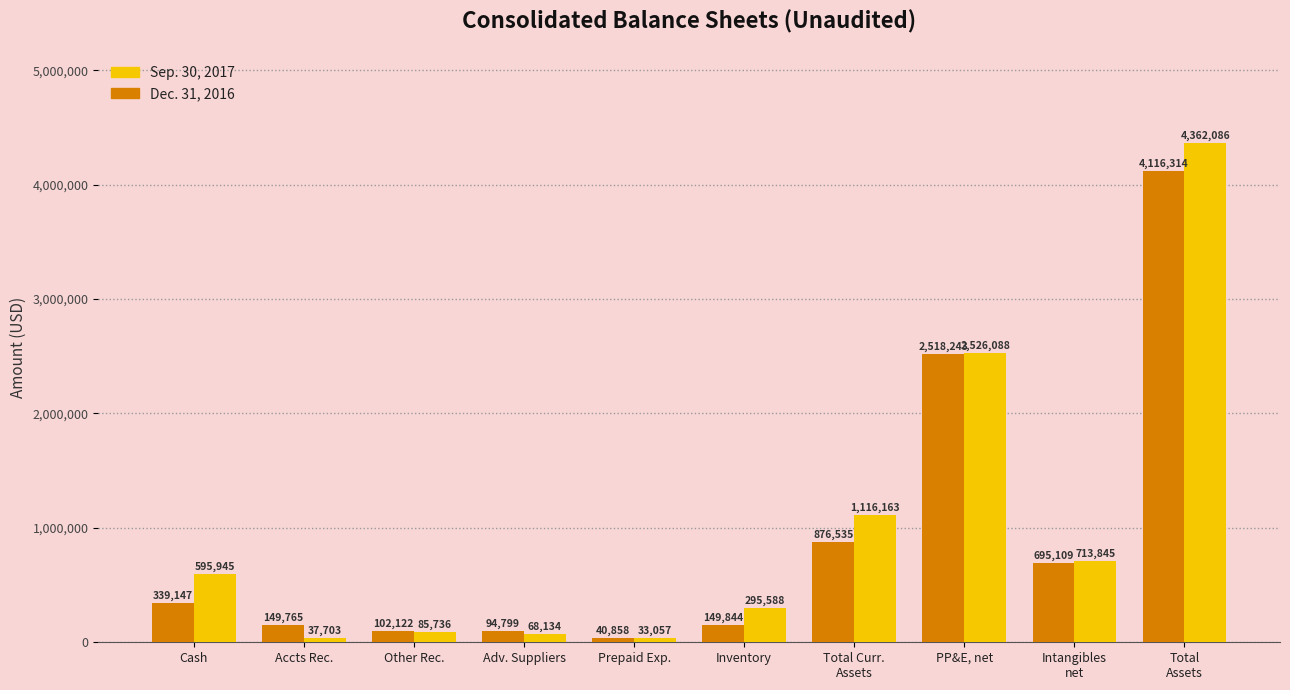

What is the label of the 5th bar from the left?

Prepaid Exp.